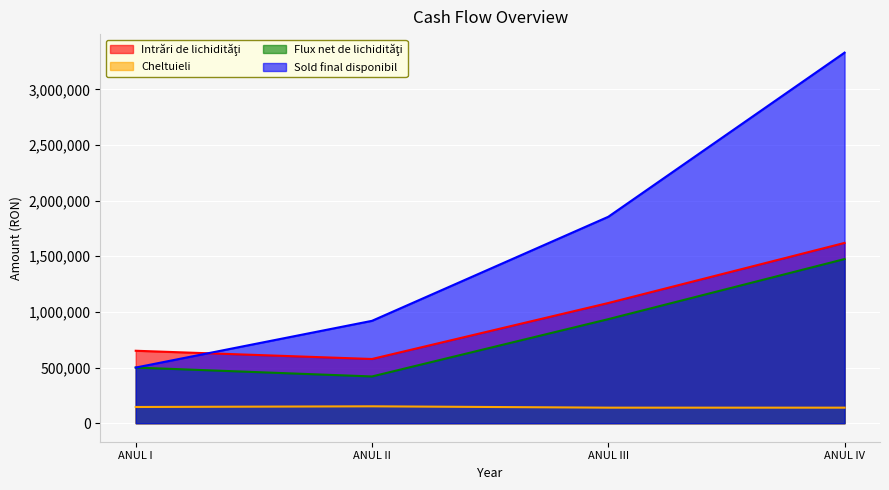

What is the sum of all Intrări de lichidităţi values?

3928000